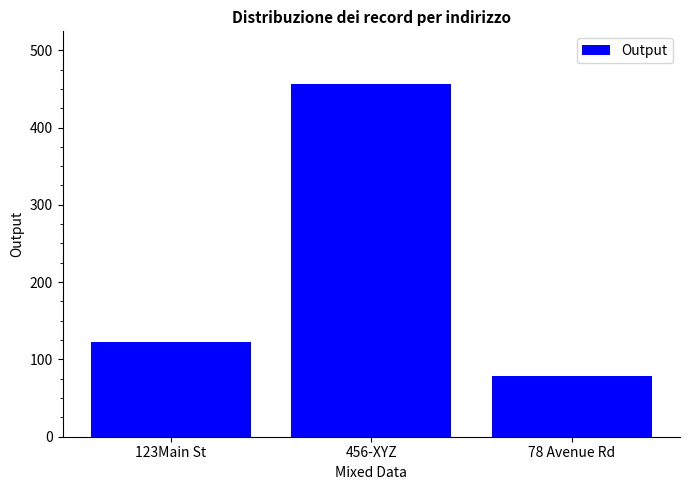

List the labels in order of value, smallest first.

78 Avenue Rd, 123Main St, 456-XYZ